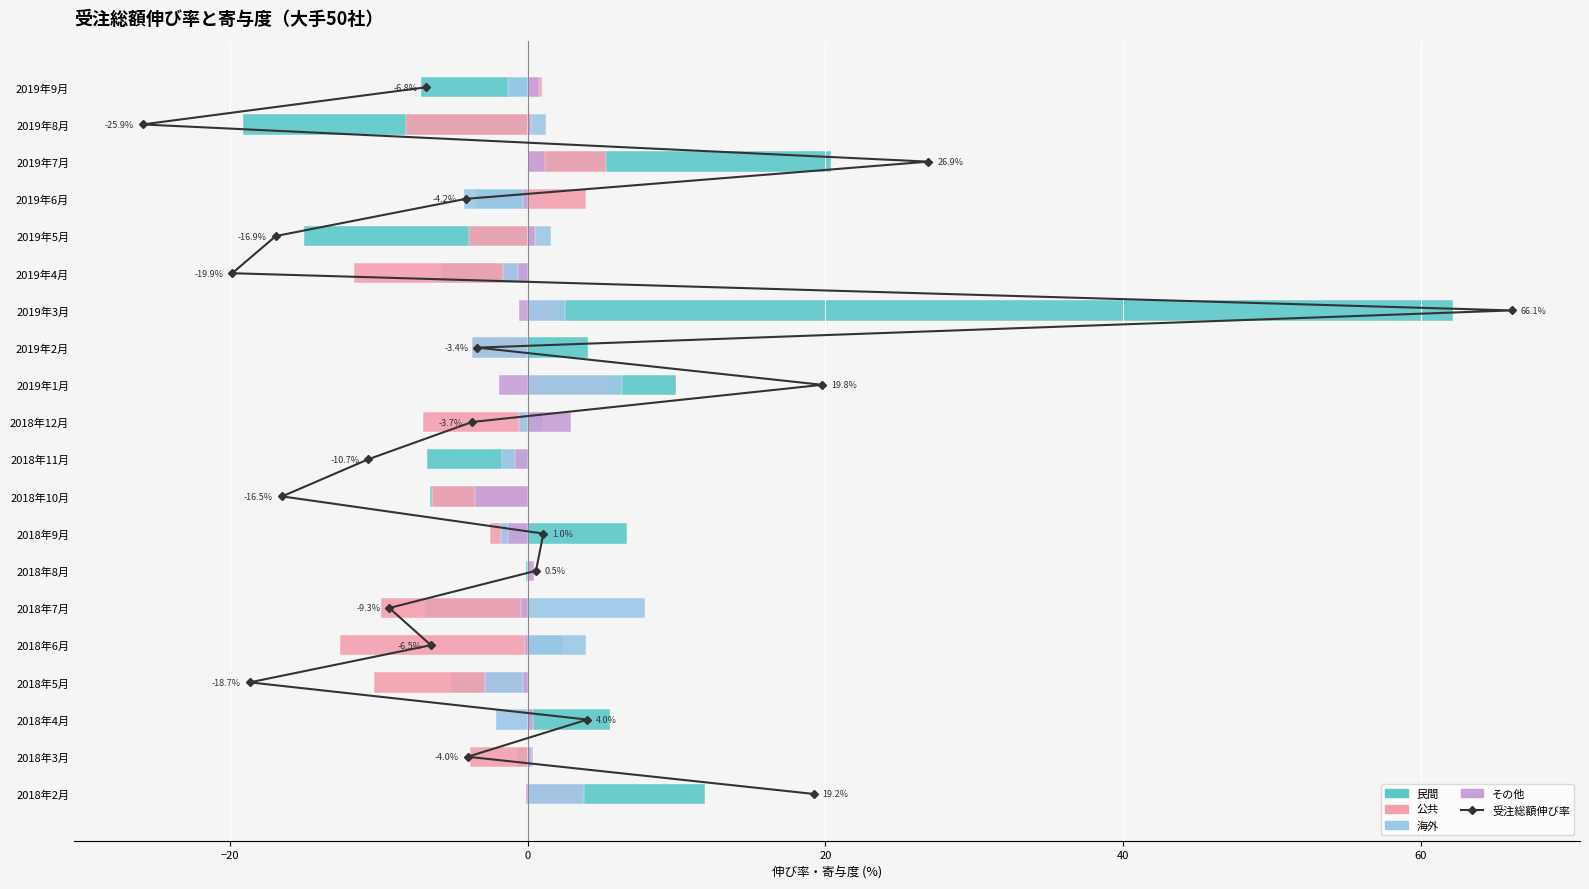

True or false: 海外 has a value of 6.3 at 2019年1月.

True